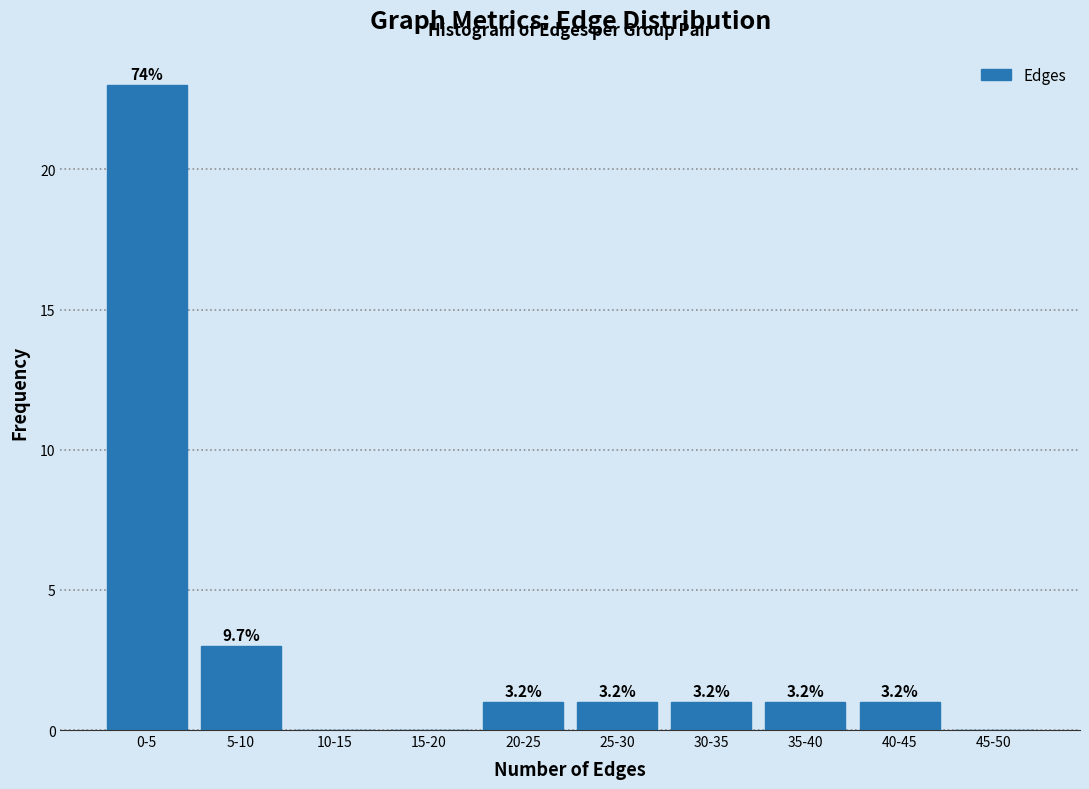

Are the bars horizontal?

No